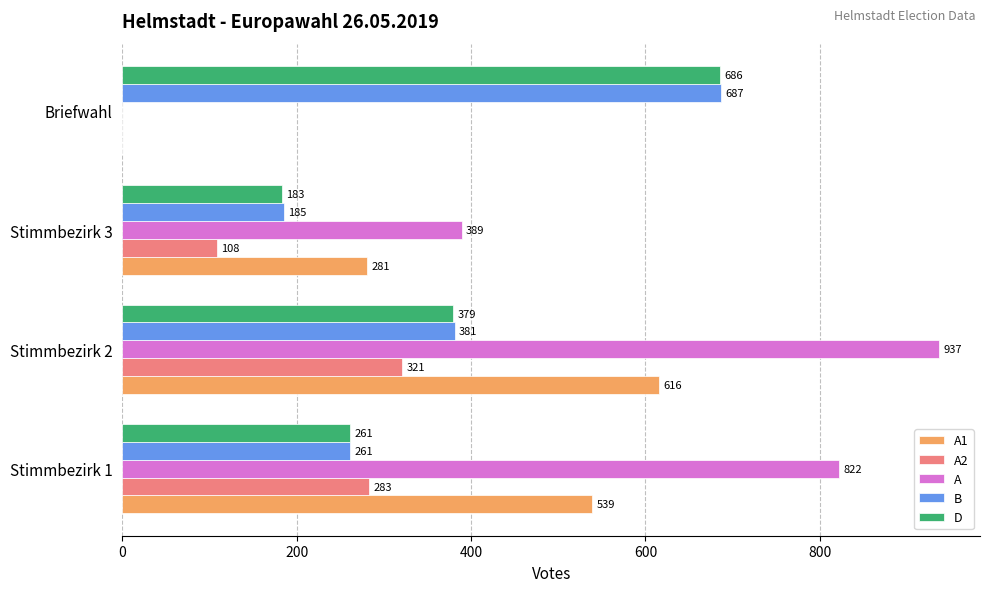

How many series are shown in this chart?

5